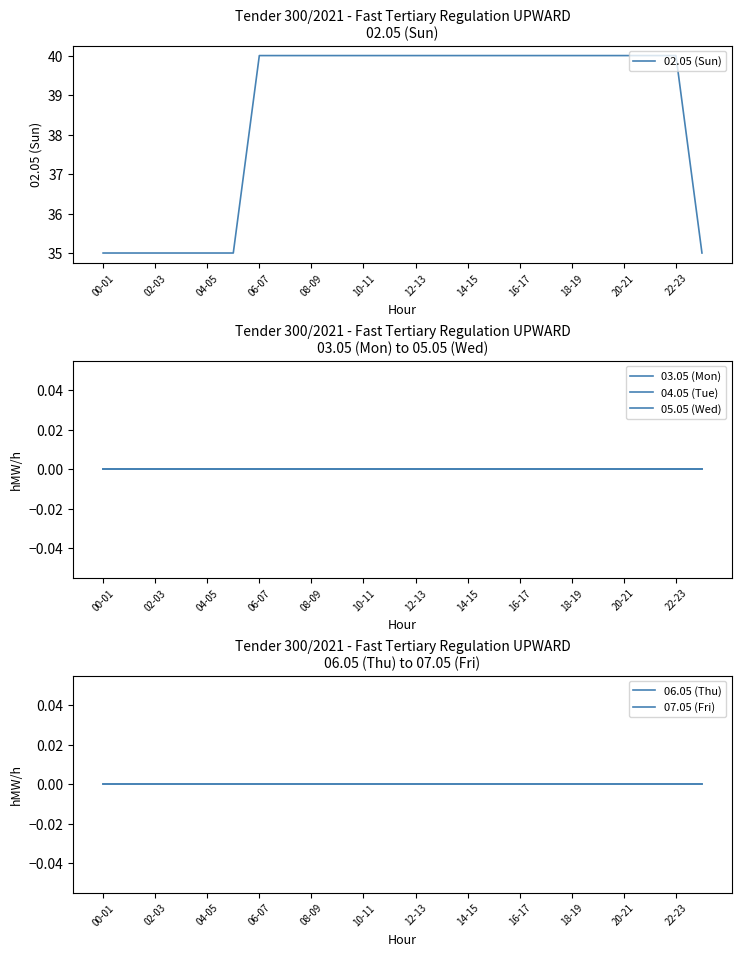

True or false: 02.05 (Sun) has a value of 26 at 12-13.

False